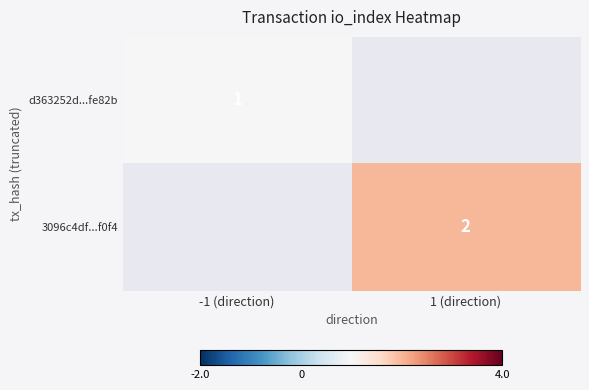

Which label corresponds to the smallest value in the chart?

-1 (direction)